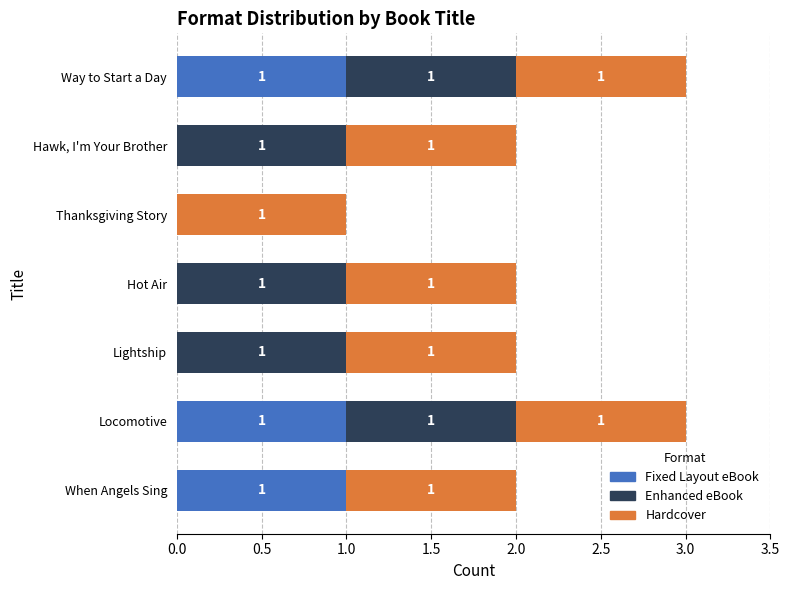

What is the total value across all series at Way to Start a Day?

3